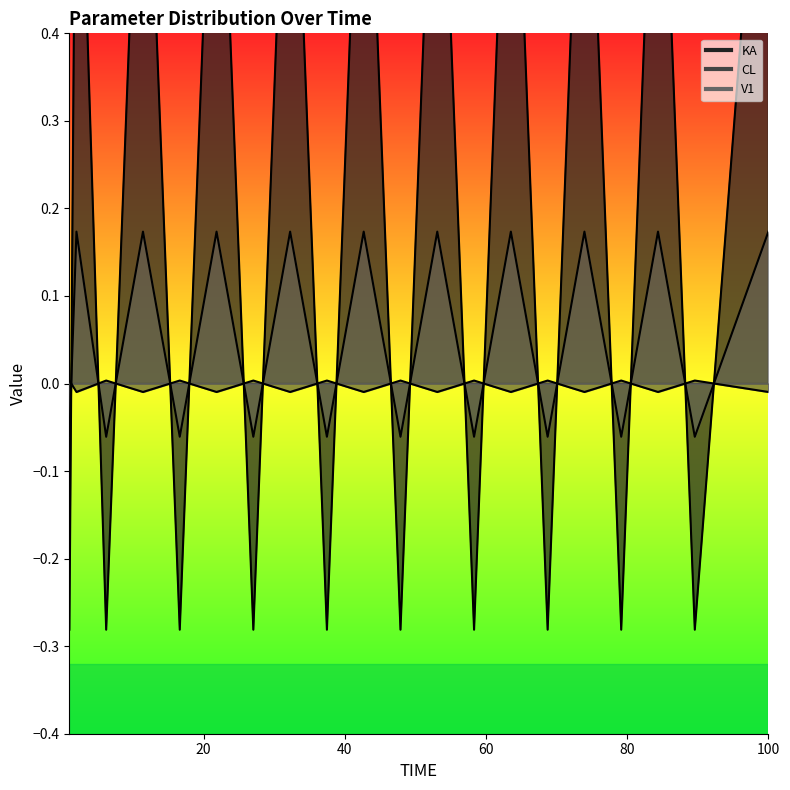

What are all the series names shown in the legend?

KA line, CL line, V1 line